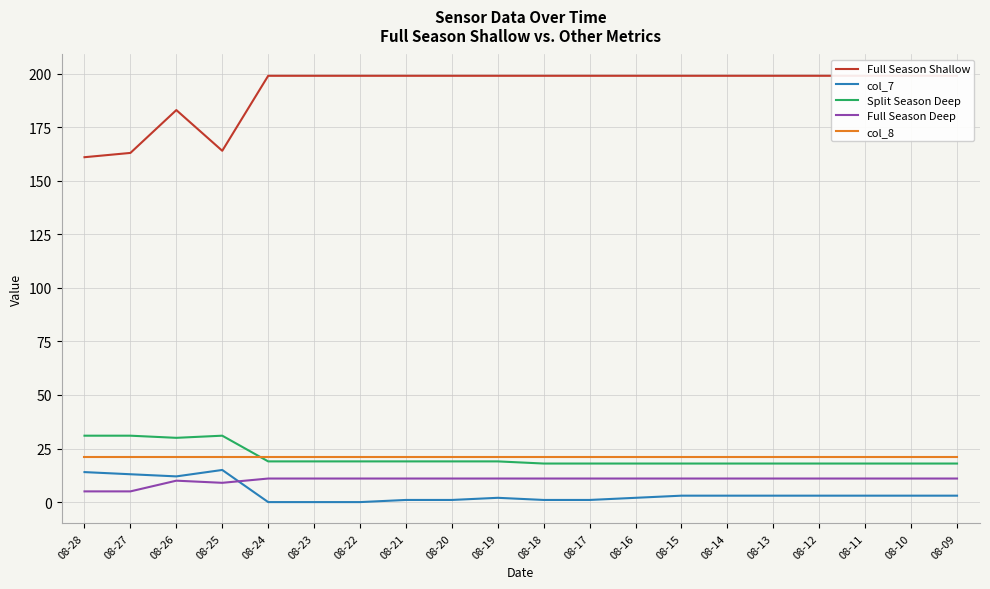

Is it true that col_8 equals 30 at 08-22?

False